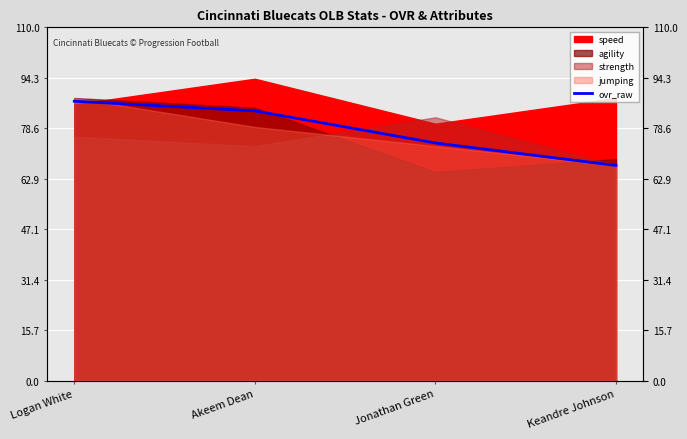

How many lines are shown in the chart?

1